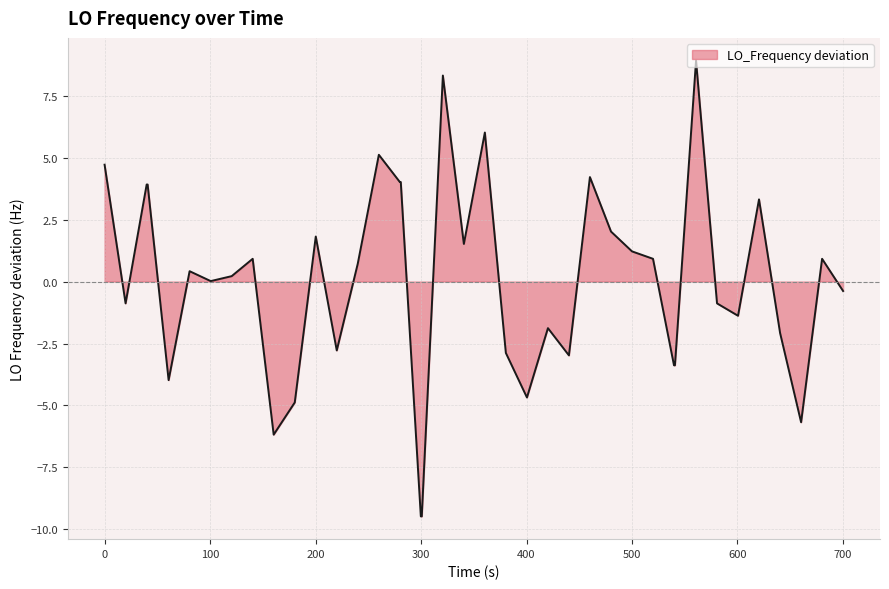

What is the difference between the maximum and minimum values?

18.4